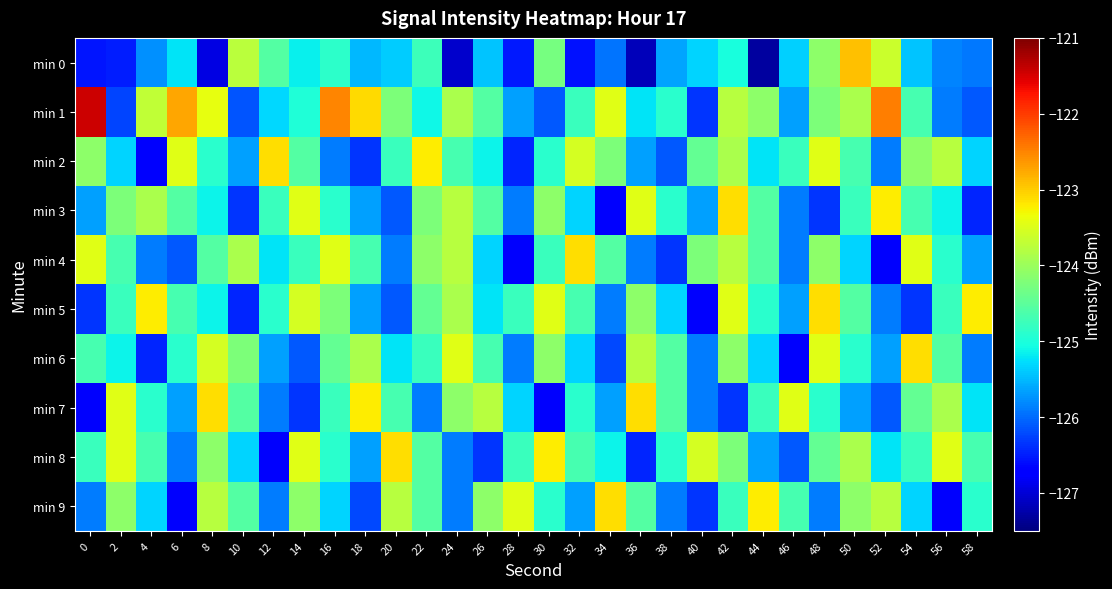

Between 6 and 12, which series saw the biggest shift?

min 1